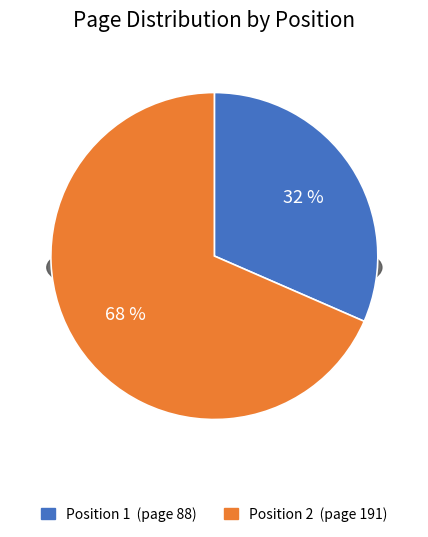

How much of the chart is everything except 2?

31.5%